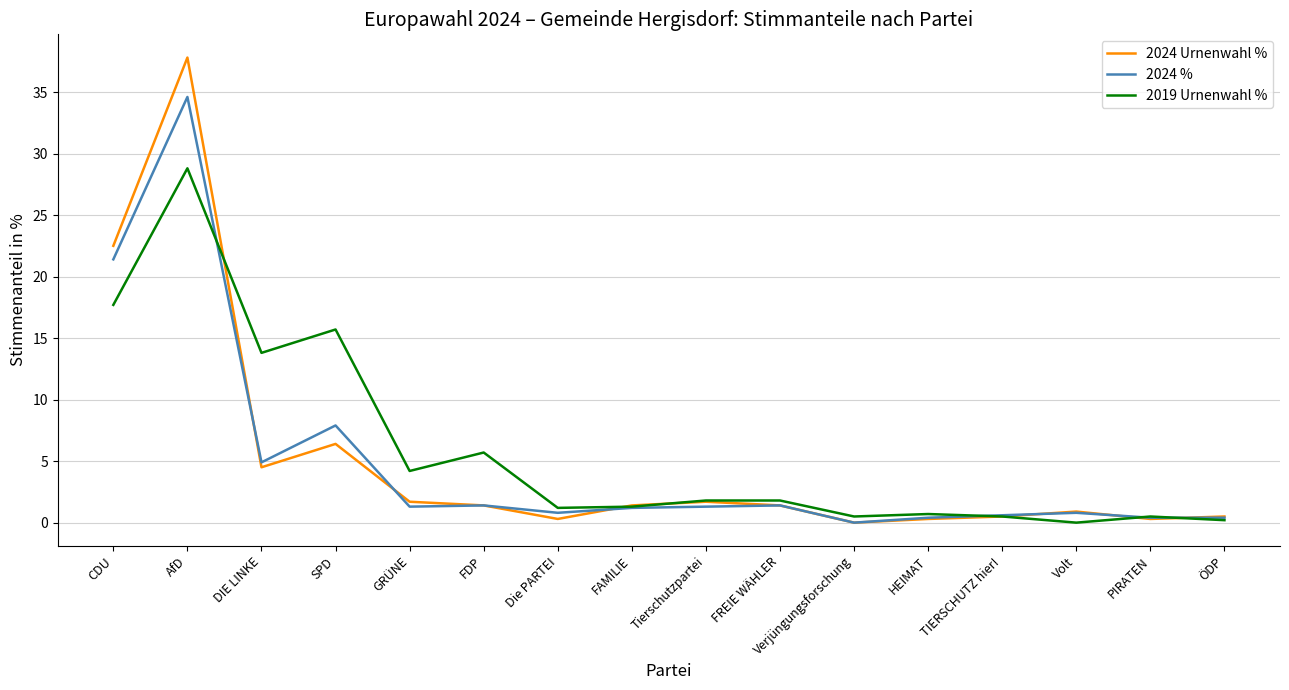

What position from the left is FREIE WÄHLER?

10